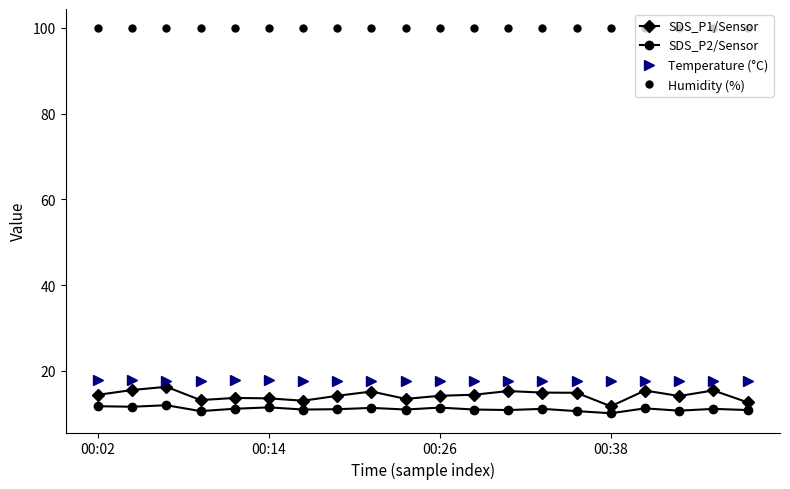

True or false: Humidity (%) and SDS_P2/Sensor intersect in this chart.

False